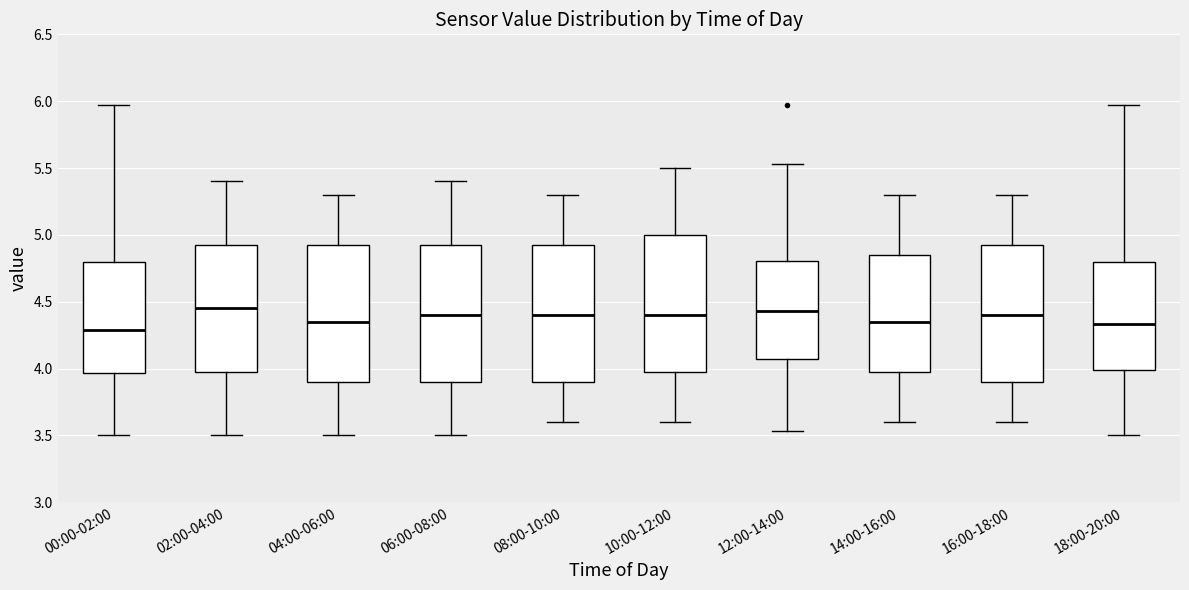

Reading left to right, transcribe this box plot: for each box, give where its median line is, the range the box spans, and where its two whiskers end, as read against the y-axis. The values are not printed on the chart, so give them approximately, as read against the axis.

00:00-02:00: median 4.30, box 3.95 to 4.80, whiskers 3.50 to 5.95
02:00-04:00: median 4.45, box 4.00 to 4.95, whiskers 3.50 to 5.40
04:00-06:00: median 4.35, box 3.90 to 4.95, whiskers 3.50 to 5.30
06:00-08:00: median 4.40, box 3.90 to 4.95, whiskers 3.50 to 5.40
08:00-10:00: median 4.40, box 3.90 to 4.95, whiskers 3.60 to 5.30
10:00-12:00: median 4.40, box 4.00 to 5.00, whiskers 3.60 to 5.50
12:00-14:00: median 4.45, box 4.10 to 4.80, whiskers 3.55 to 5.55
14:00-16:00: median 4.35, box 4.00 to 4.85, whiskers 3.60 to 5.30
16:00-18:00: median 4.40, box 3.90 to 4.95, whiskers 3.60 to 5.30
18:00-20:00: median 4.35, box 4.00 to 4.80, whiskers 3.50 to 5.95